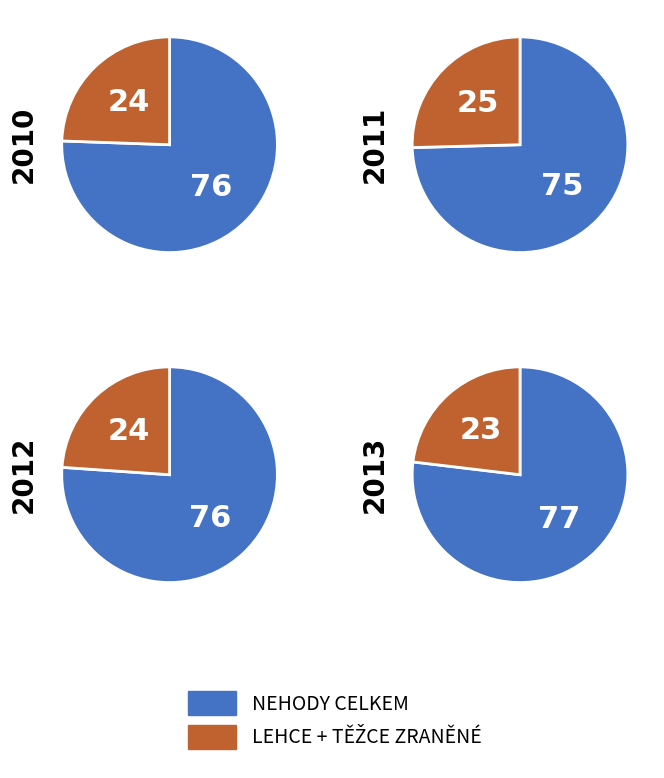

Is the sum of 2012 and 2011 greater than half?

No